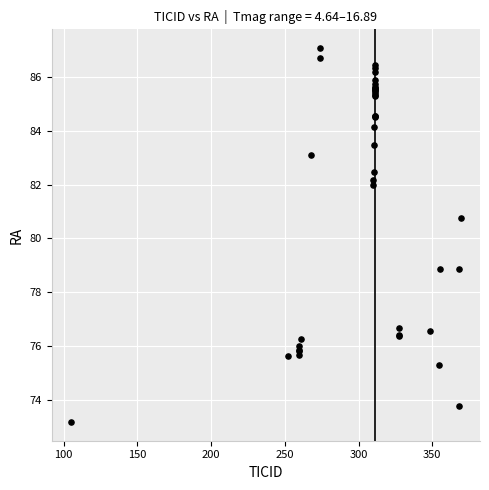

What Y value in the scatter plot is closest to 80?

80.8